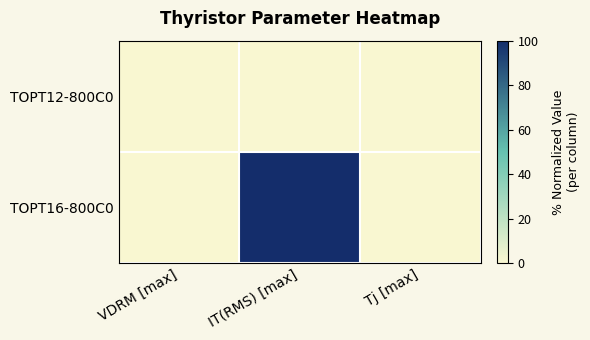

Reading right to left, list all the values displayed in this chart.

TOPT12-800C0: Tj [max]=0	IT(RMS) [max]=0	VDRM [max]=0
TOPT16-800C0: Tj [max]=0	IT(RMS) [max]=100	VDRM [max]=0